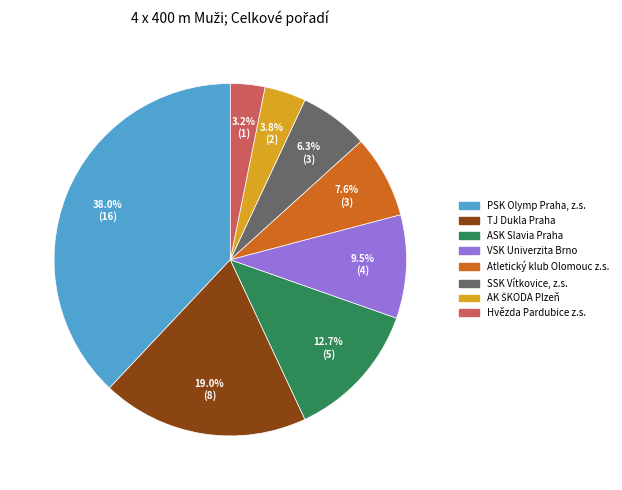

What percentage is NOT represented by SSK Vítkovice, z.s.?

93.7%